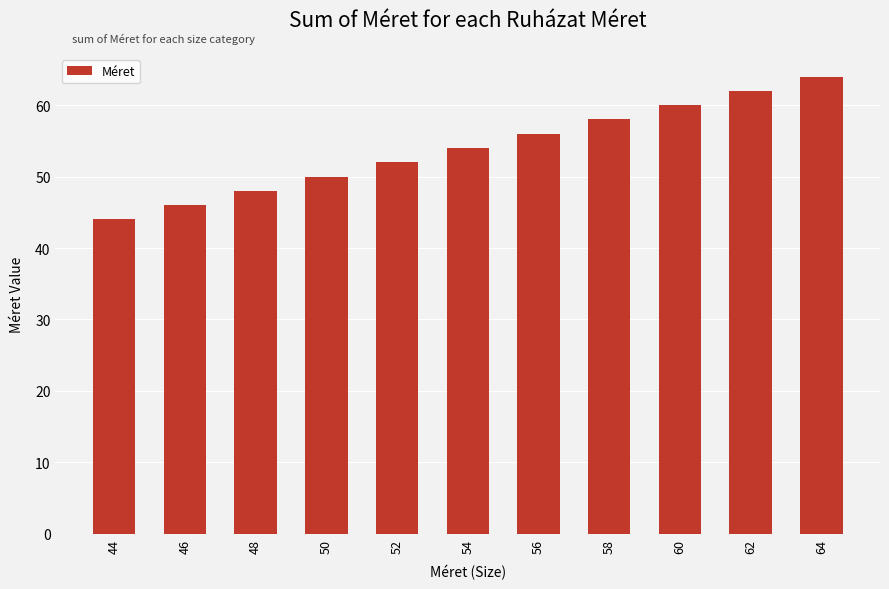

What value does the data have at 44?

44